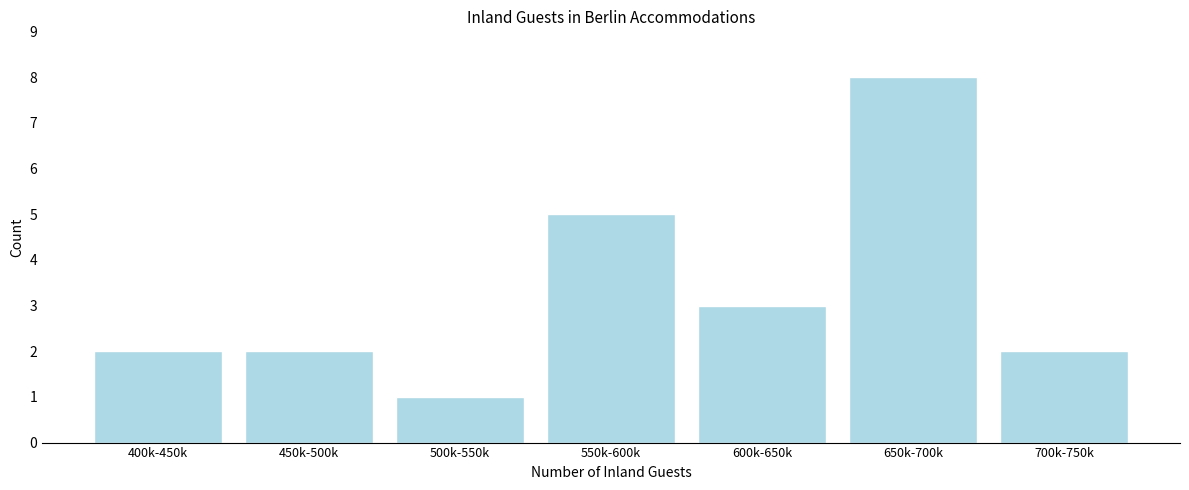

Reading left to right, transcribe all the data shown in this chart.

2	2	1	5	3	8	2